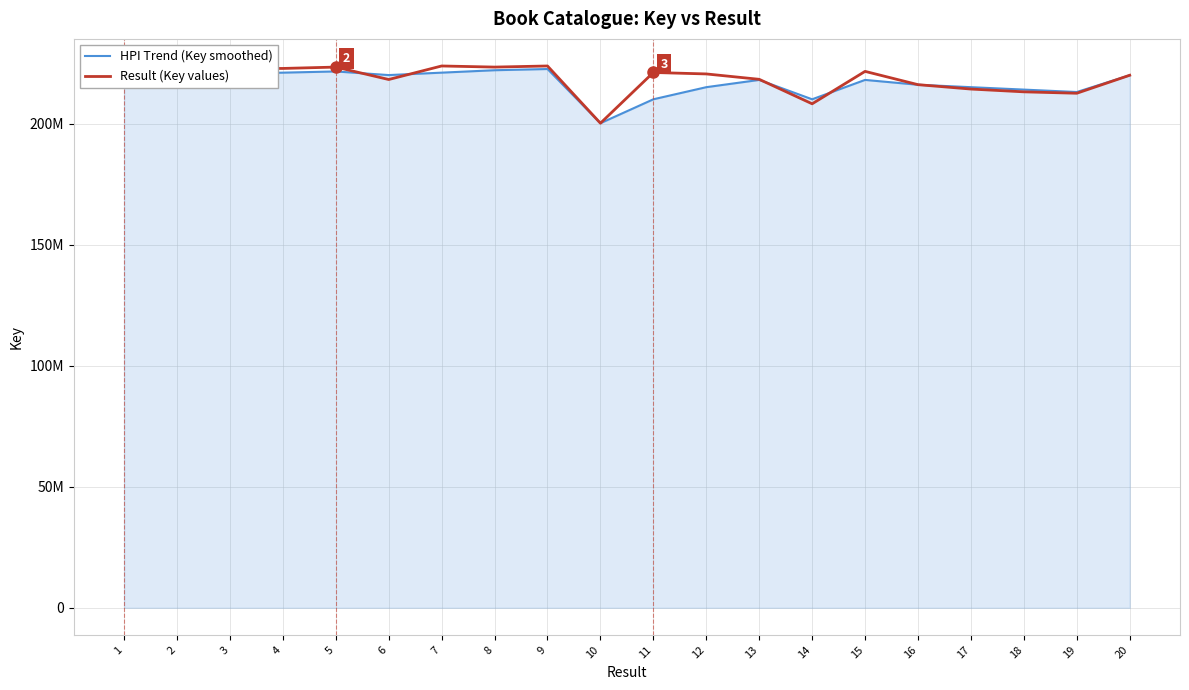

What is the sum of all Result (Key values) values?

4363144144